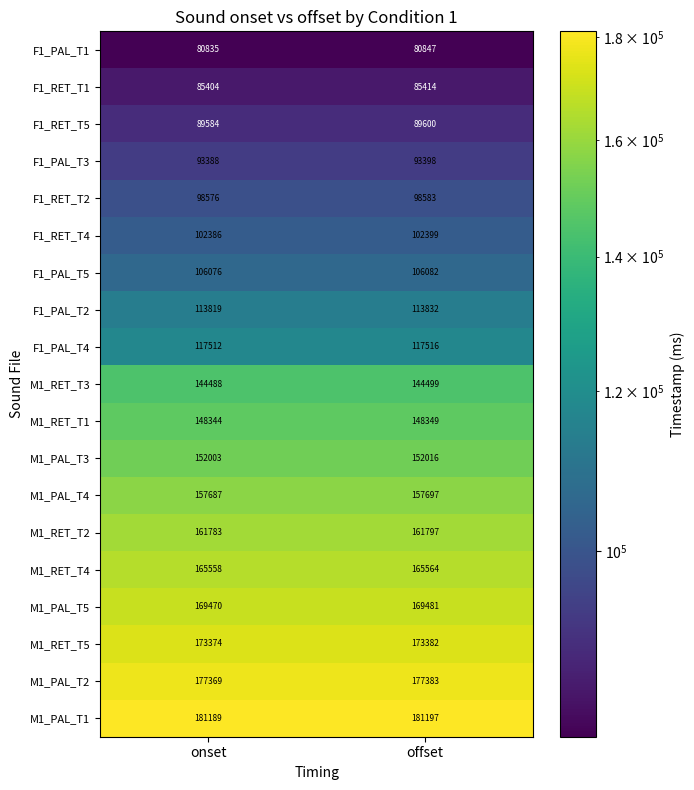

At how many categories does at least one series exceed 90491?

2